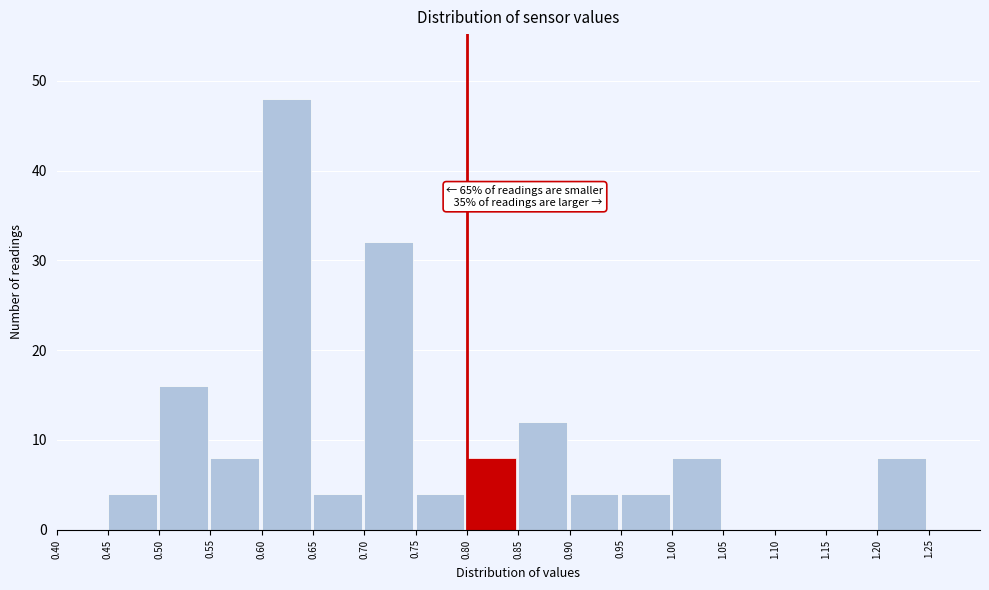

Which range on the x-axis has the tallest bar?

0.60 to 0.65